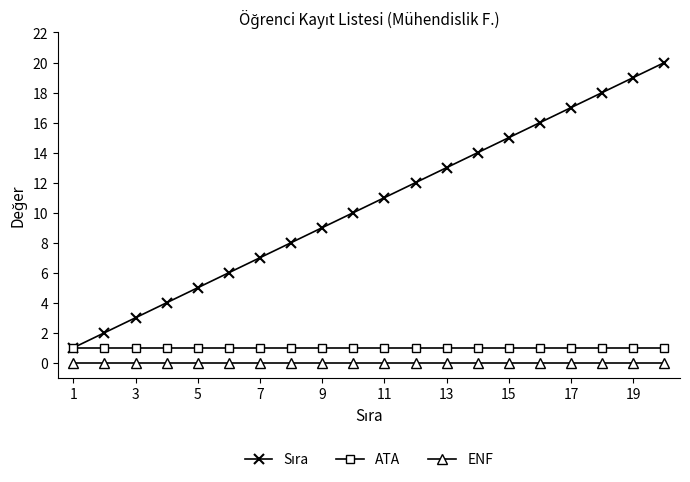

True or false: ATA and ENF cross at least once.

False